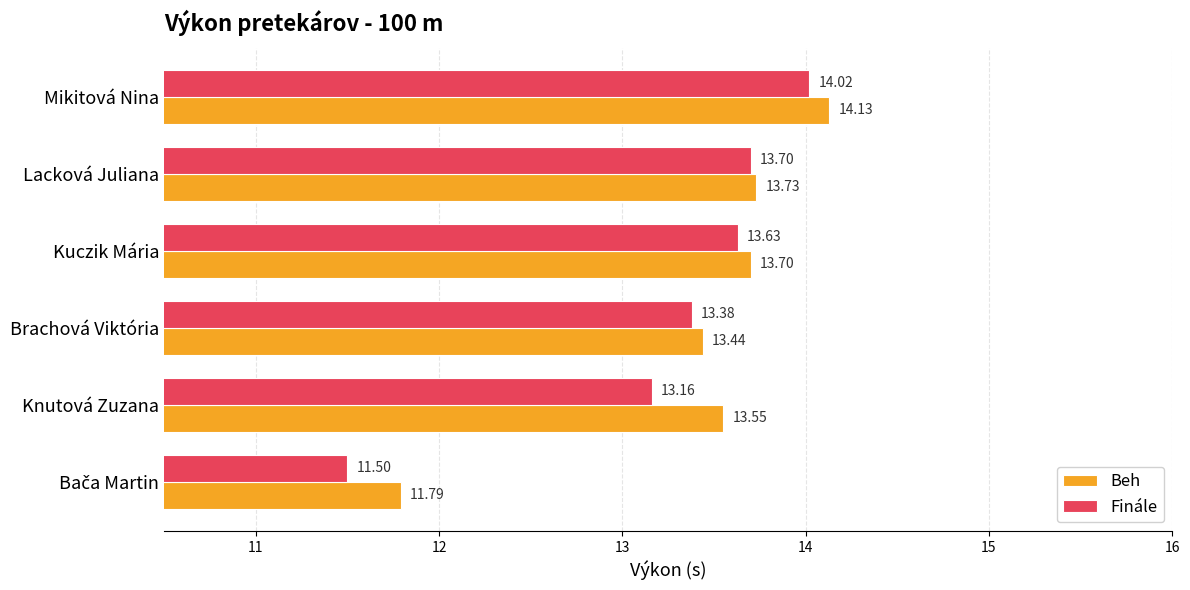

What is the minimum value for Beh?

11.8